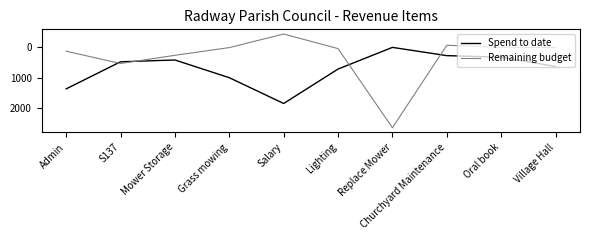

What is the average value of the Spend to date series?

700.0